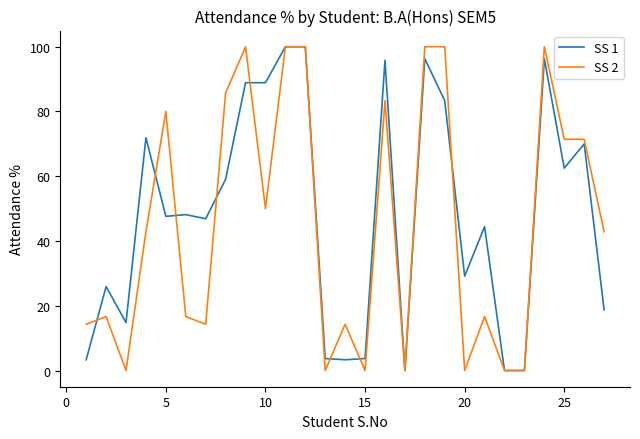

What is the highest value of the SS 2 series?

100.0